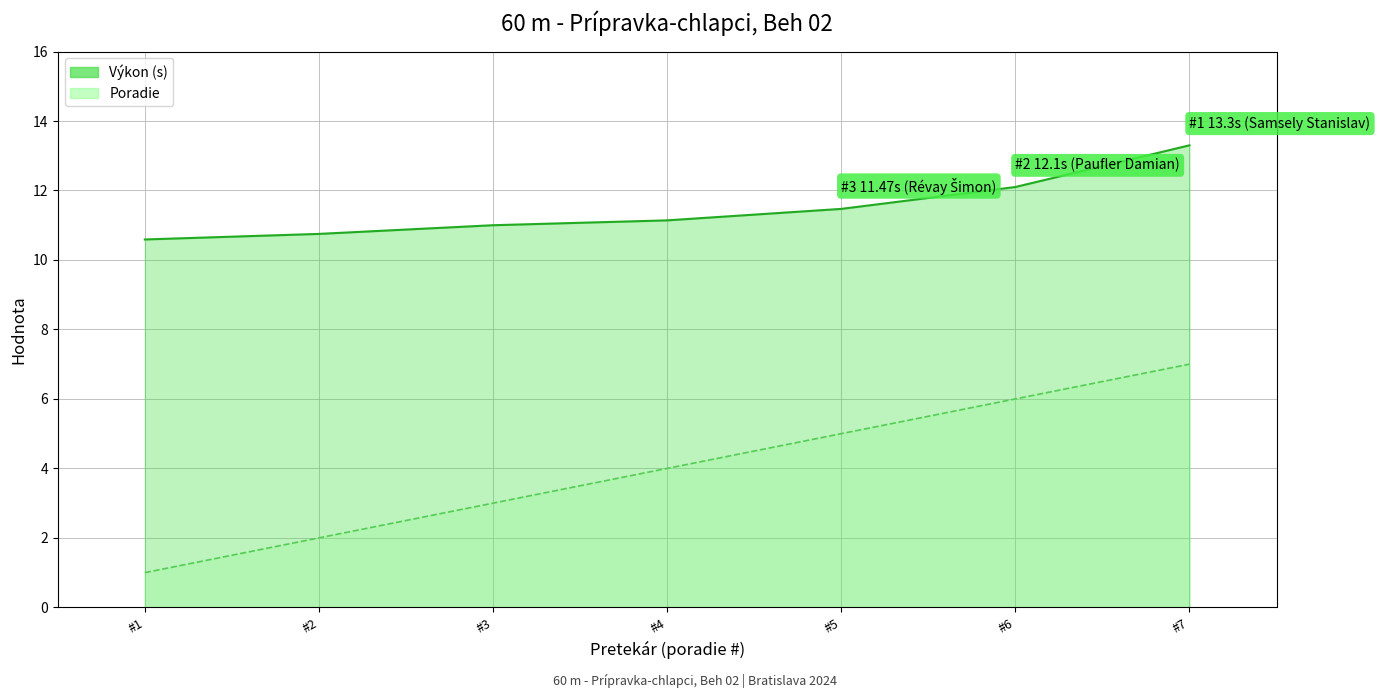

What is the label of the 2nd point from the right?

Paufler Damian